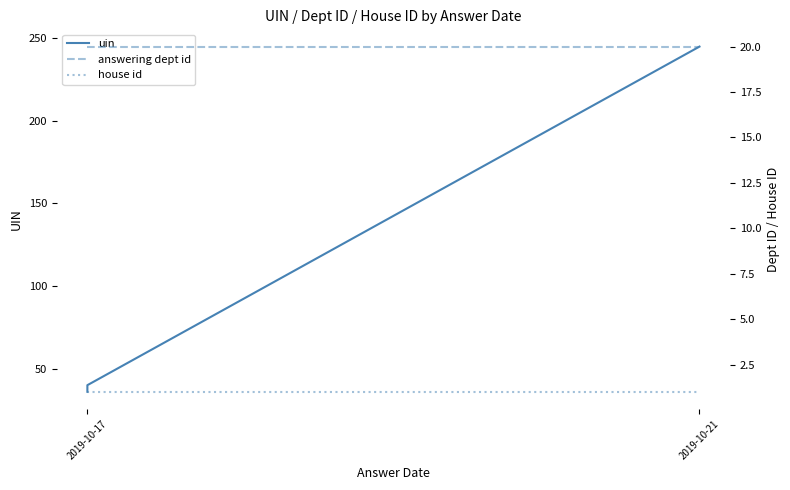

True or false: uin has more than 1 interior local peaks.

False